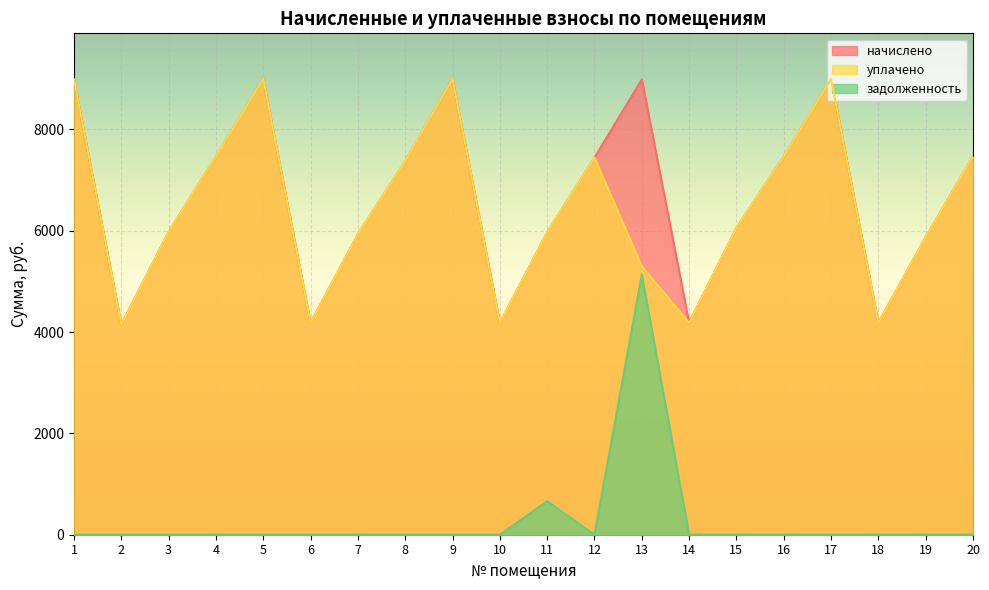

What is the value of the уплачено point at the 20th from the left?

7465.0